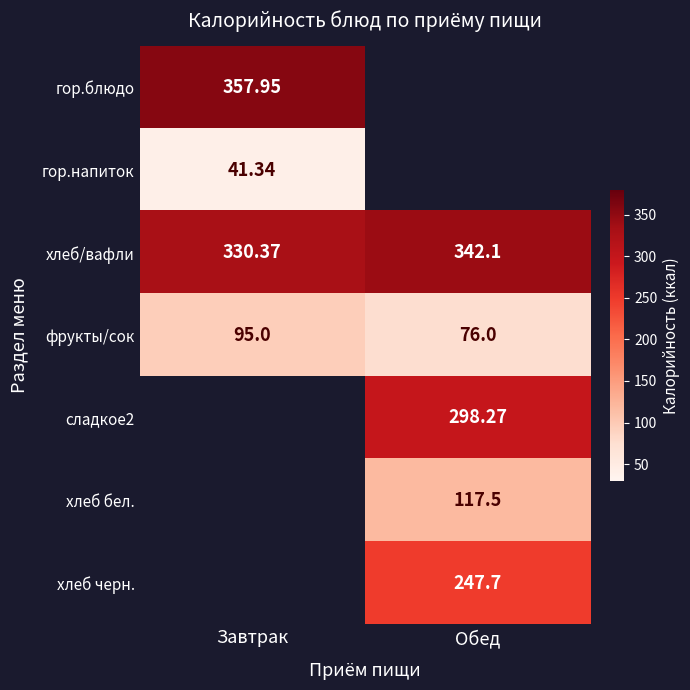

Is the value of гор.блюдо at Завтрак greater than the value of сладкое2 at Обед?

Yes